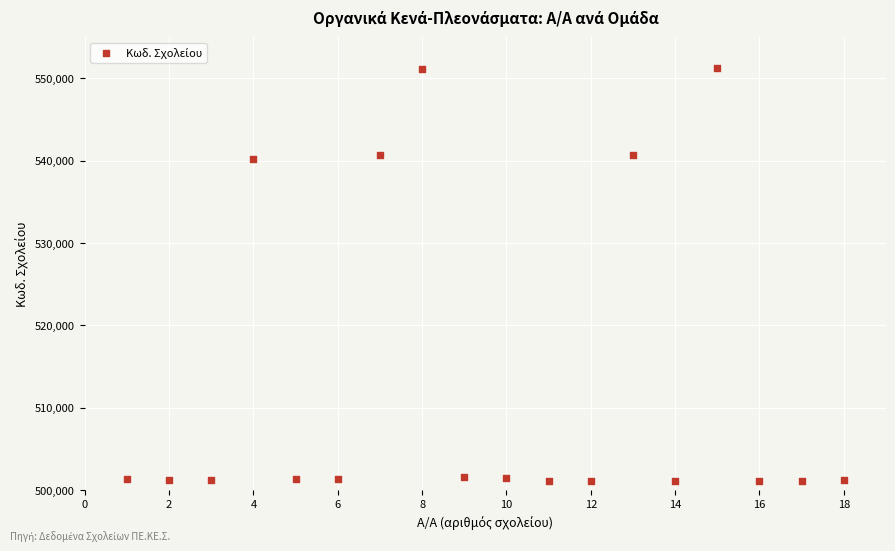

What is the range of X values (max minus min)?

17